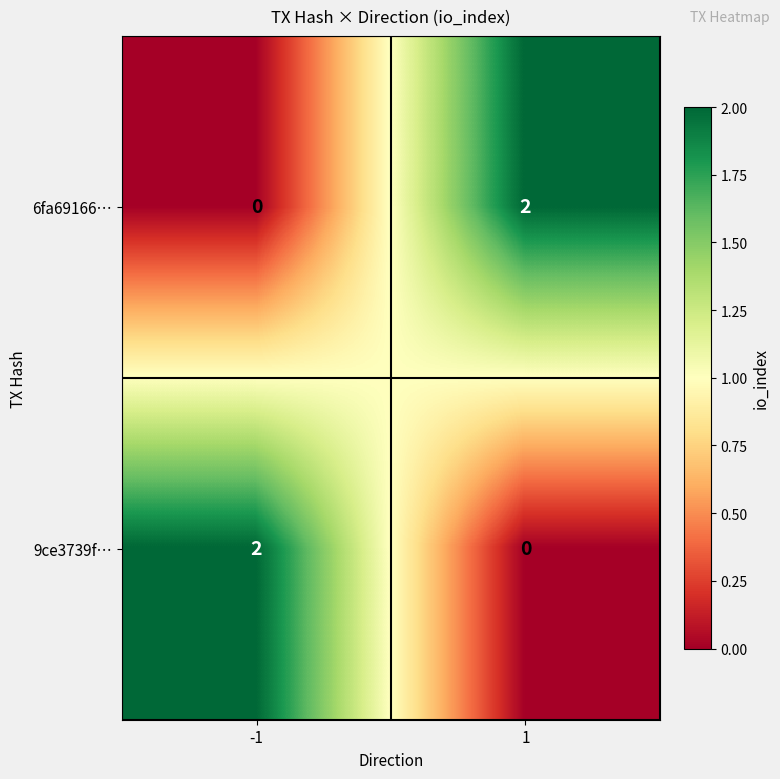

True or false: 9ce3739f… has a value of 0 at 1.

True